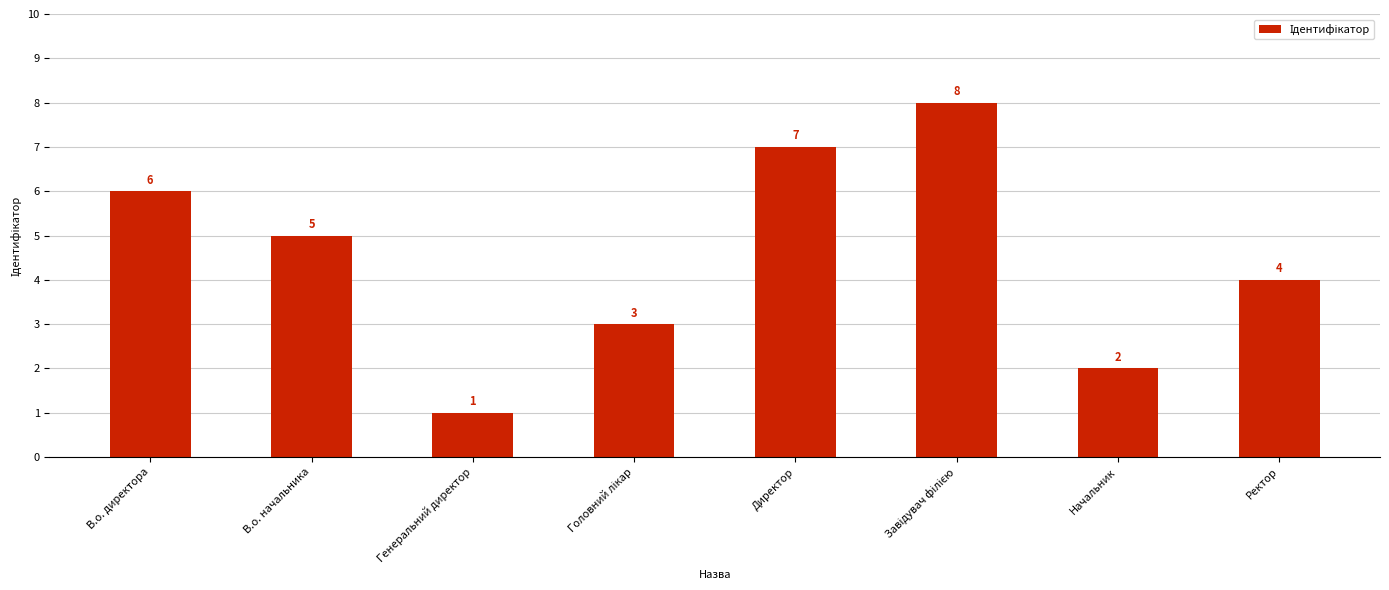

Which has a higher value, В.о. начальника or Начальник?

В.о. начальника